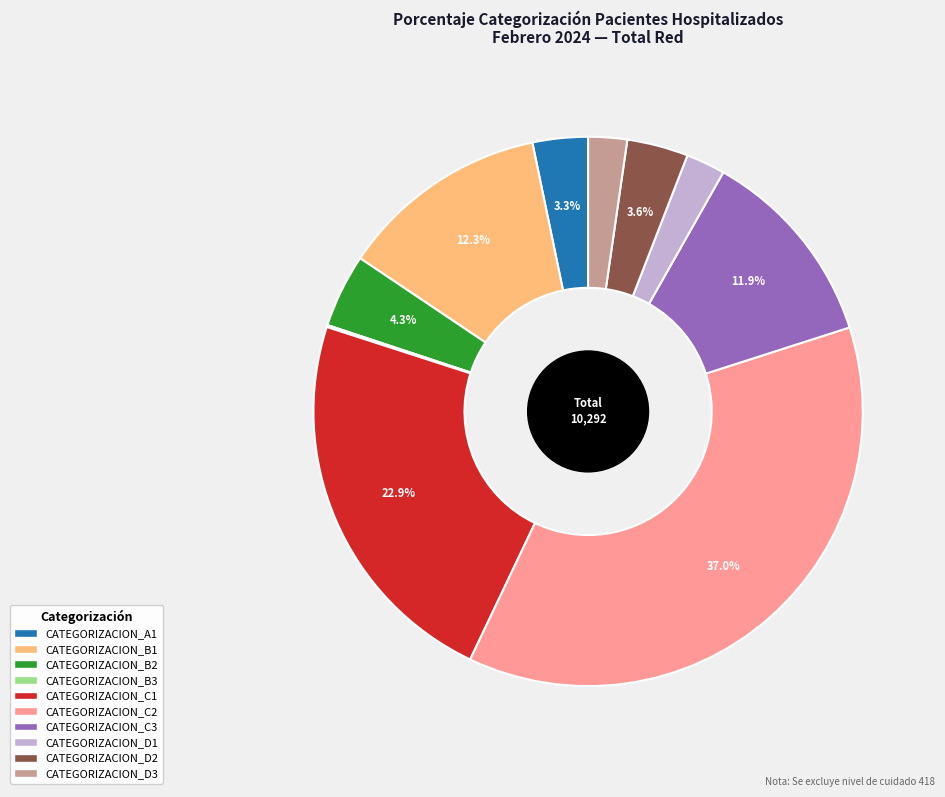

Is there a majority slice in this chart?

No